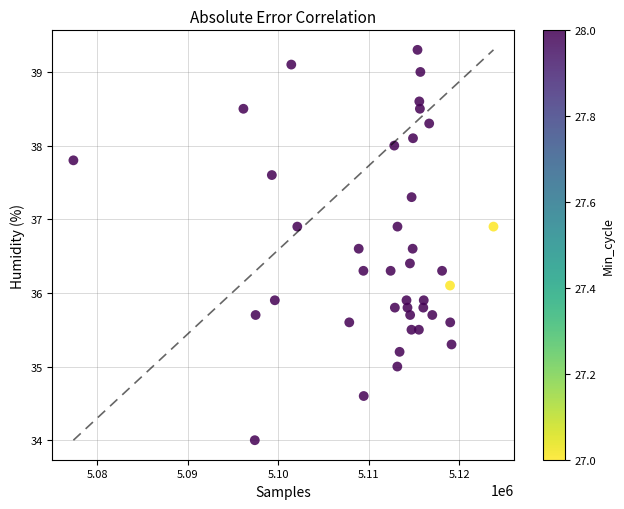

What is the range of Y values (max minus min)?

5.3